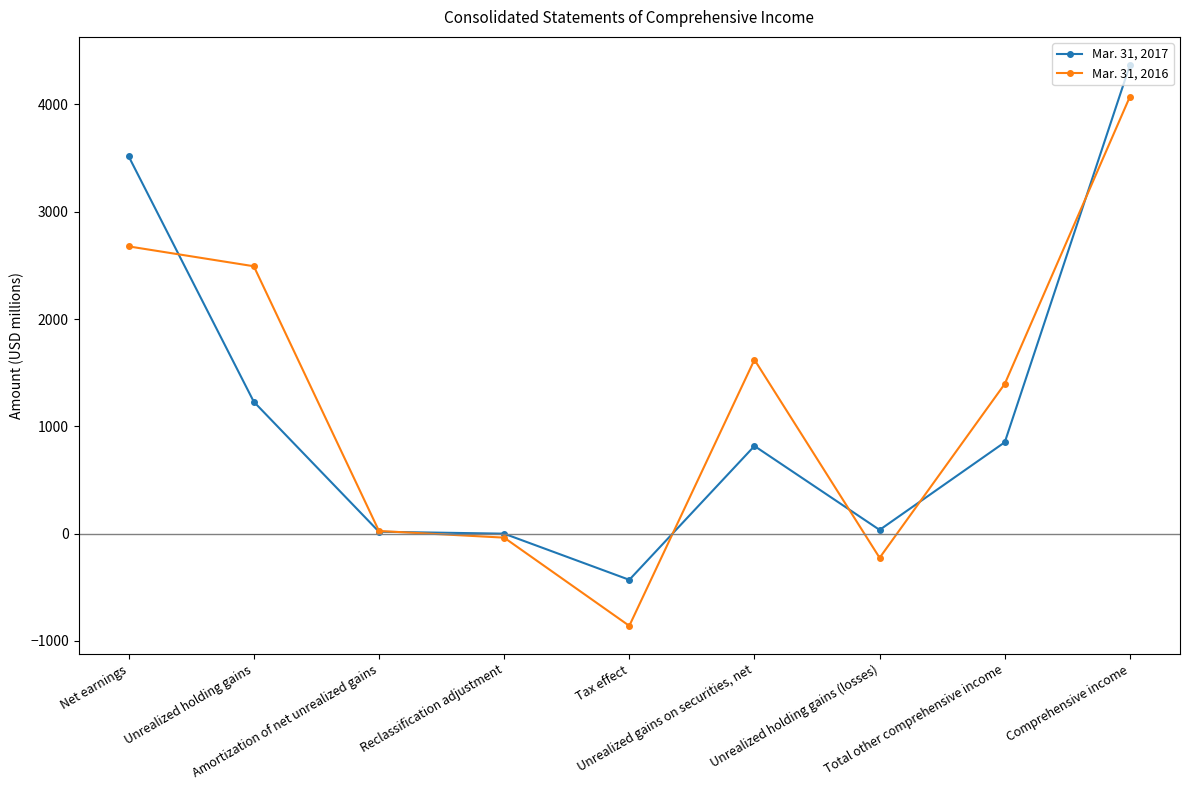

At which label does Mar. 31, 2017 first exceed 817?

Net earnings